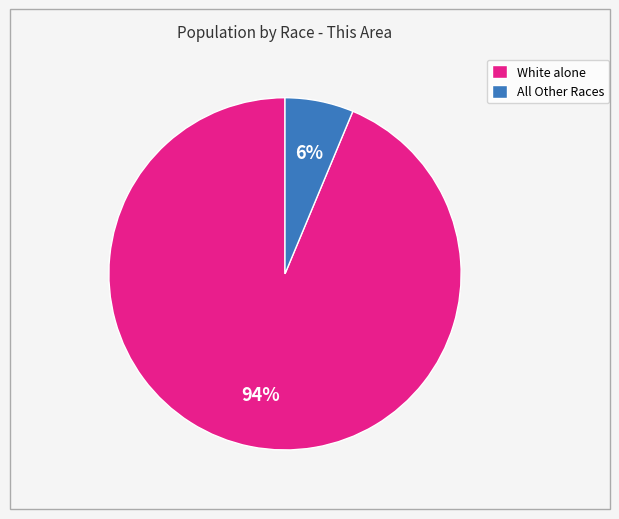

Does All Other Races account for over 50% of the chart?

No